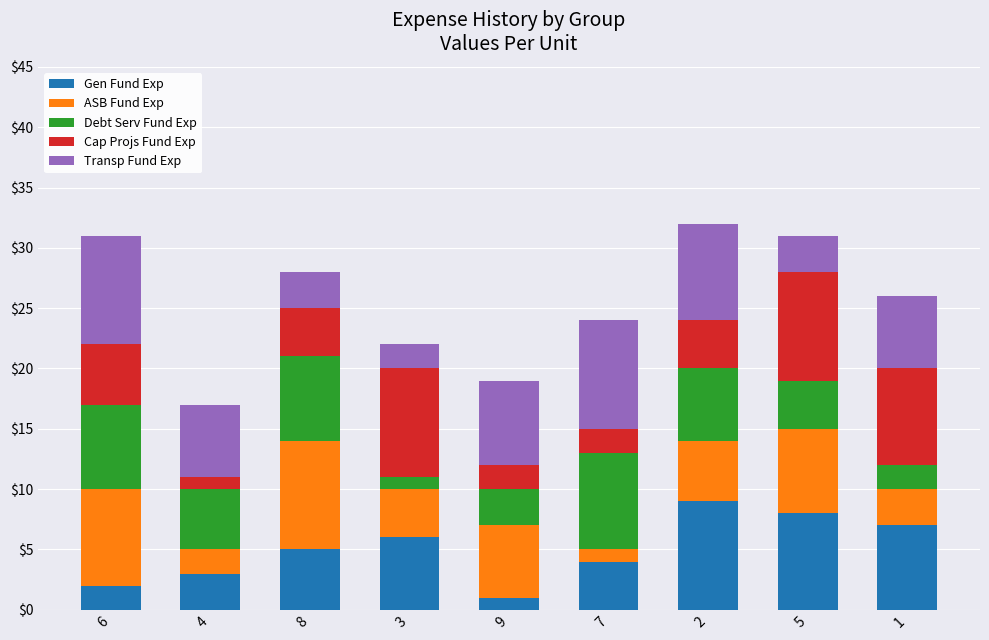

What is the average value of the Gen Fund Exp series?

5